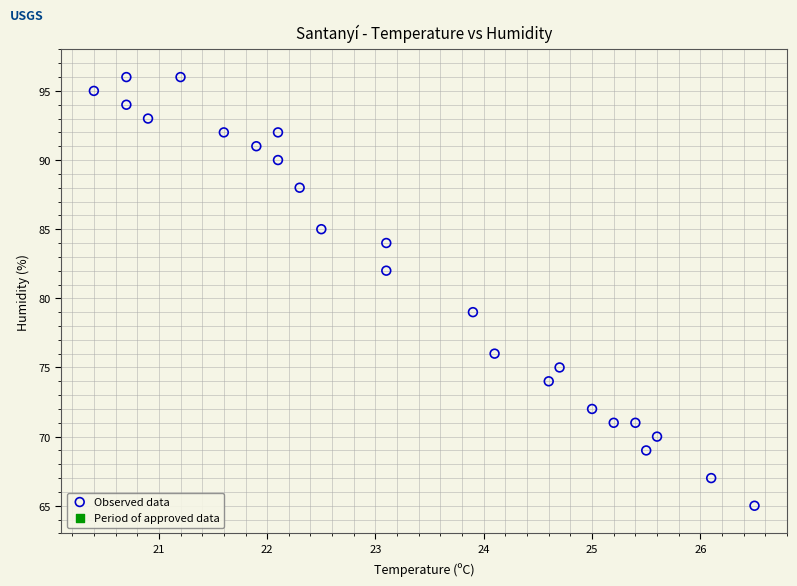

What is the range of Y values (max minus min)?

31